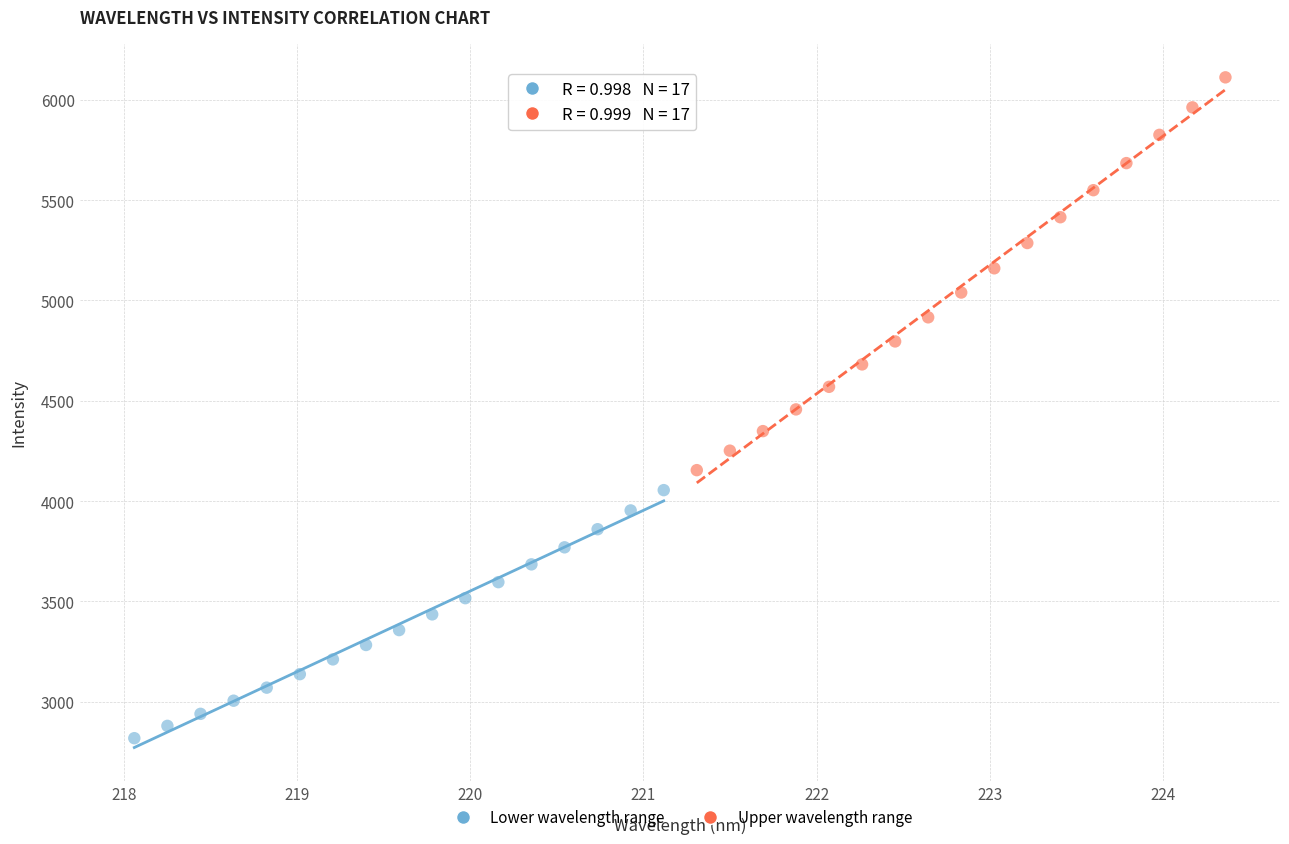

Which series reaches the minimum Y coordinate?

Lower wavelength range